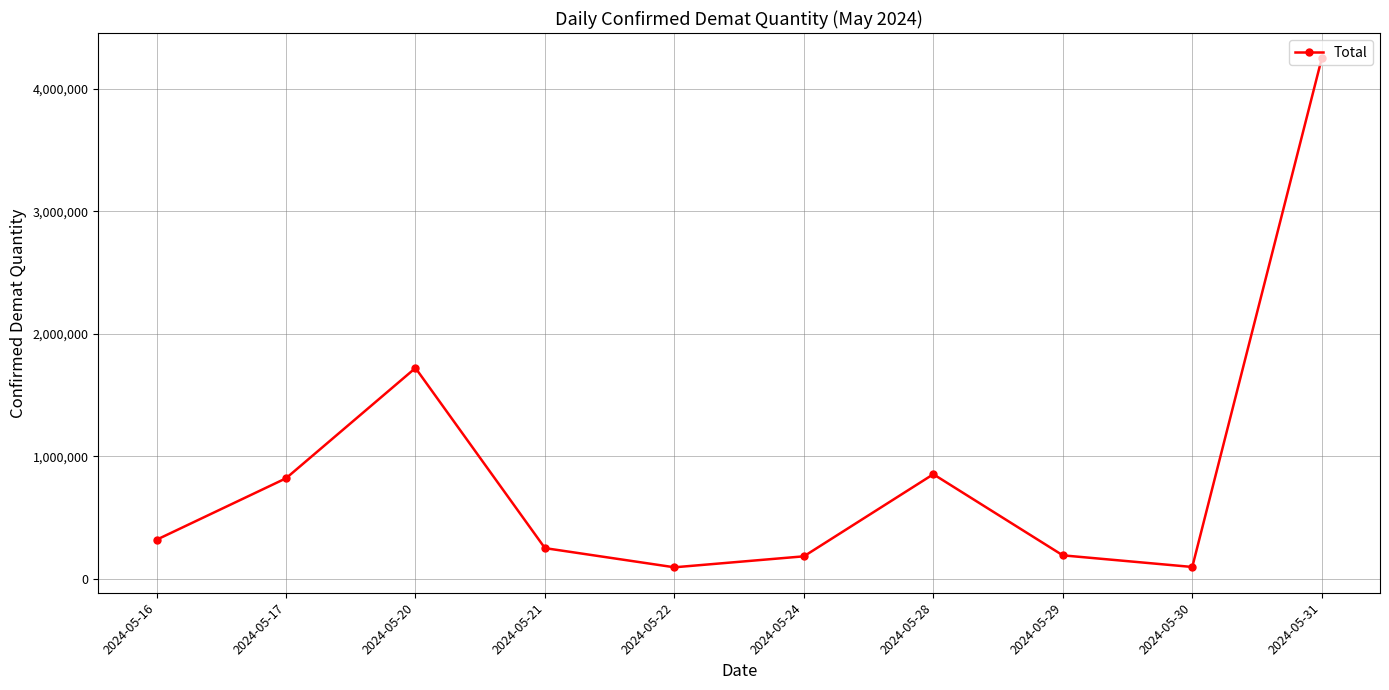

True or false: there are more than 2 points higher than both neighbors.

False